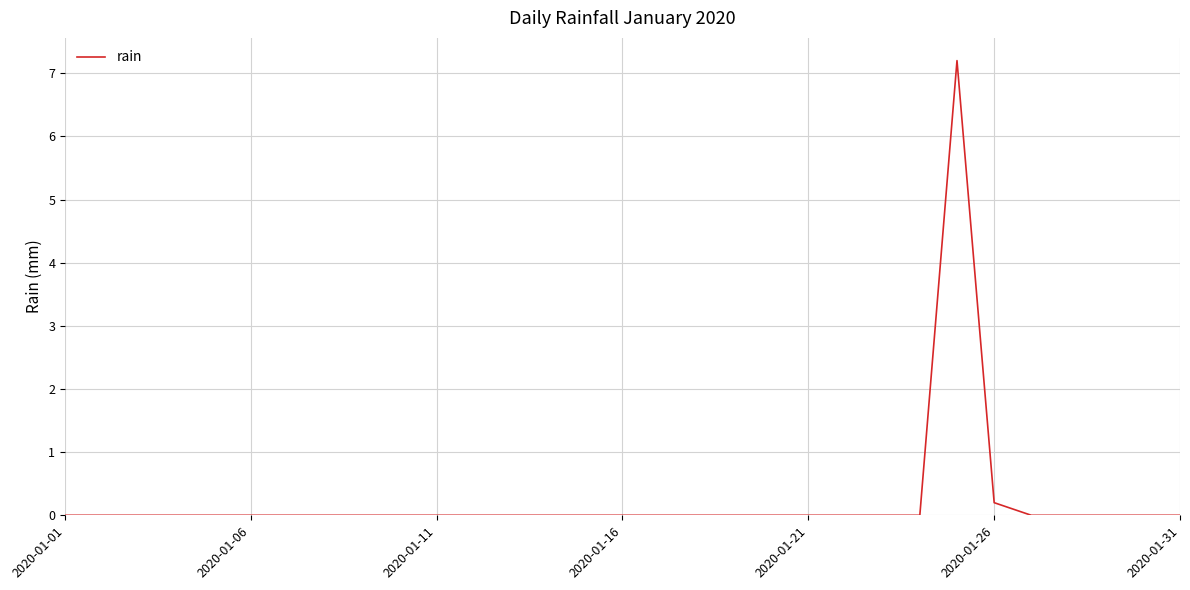

What is the greatest value displayed?

7.2